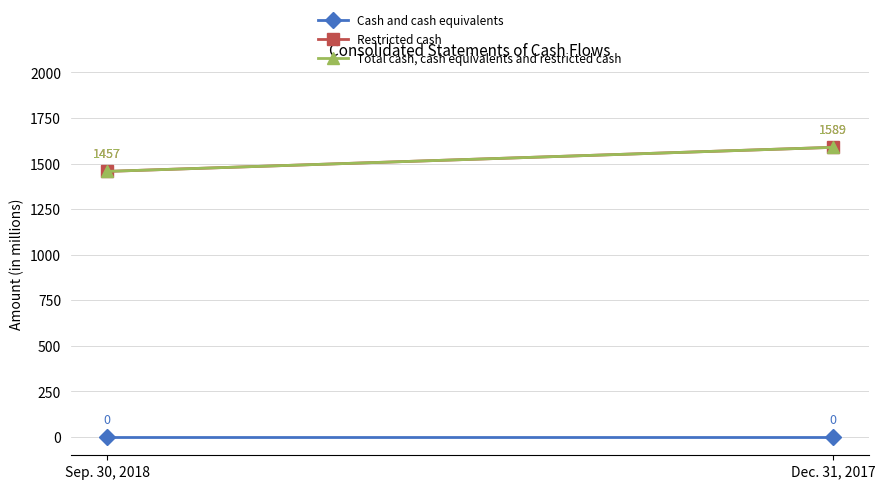

Between Sep. 30, 2018 and Dec. 31, 2017, which is larger?

Sep. 30, 2018